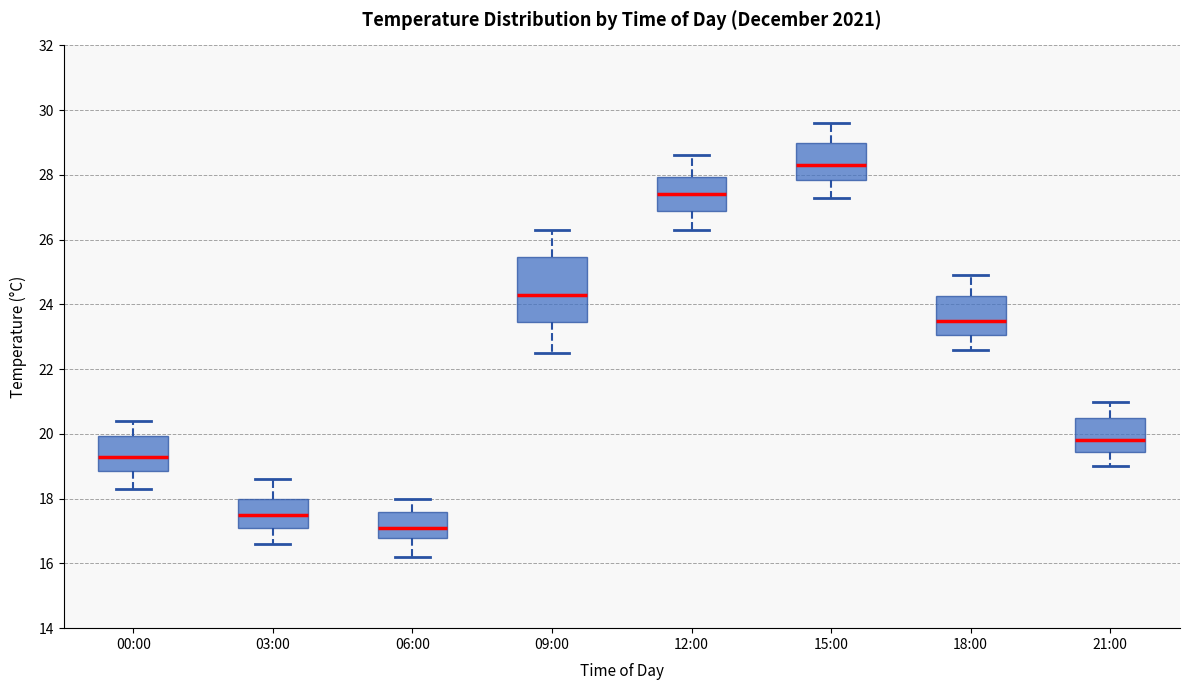

Where does the median line of the box for 21:00 sit on the y-axis? The values are not printed on the chart, so give them approximately, as read against the axis.

19.8